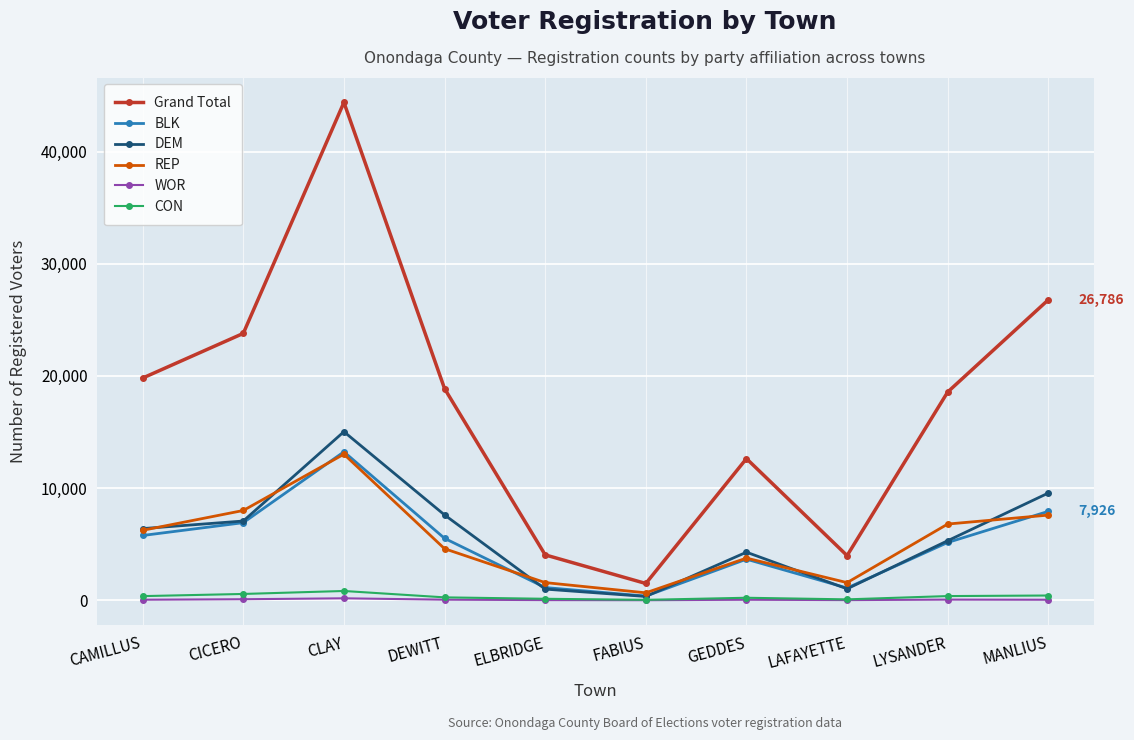

What is the minimum value shown in the chart?

5